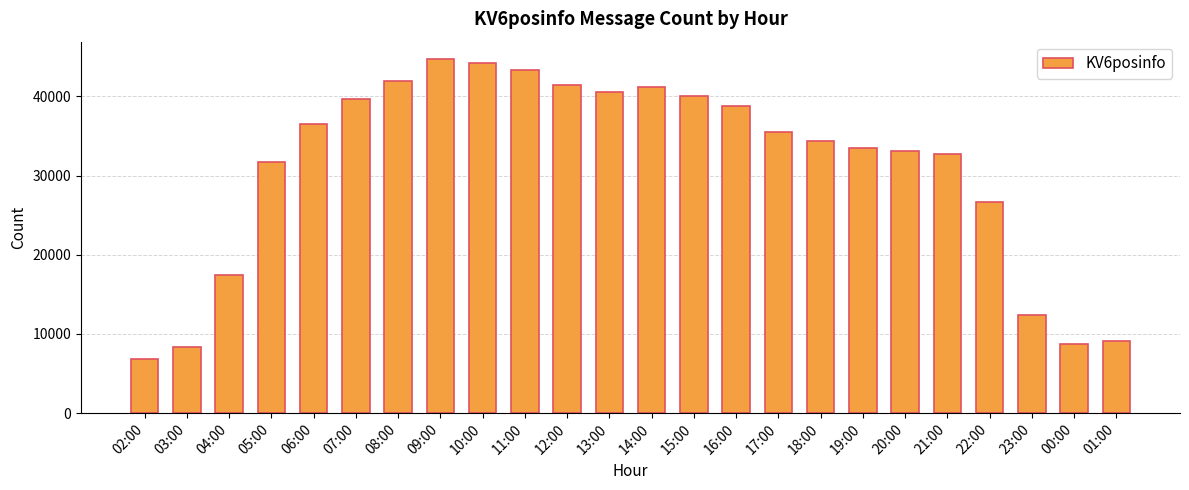

The value at 01:00 is 9128. True or false?

True